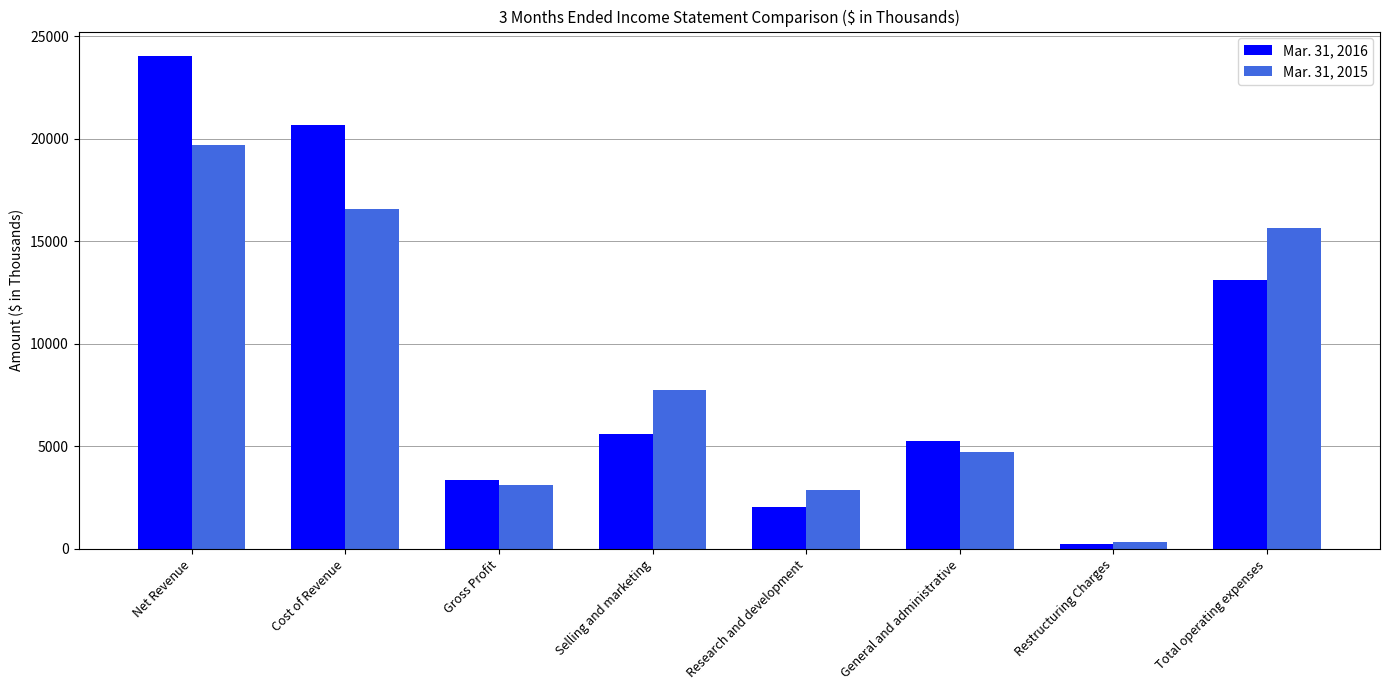

What is the spread (max minus min) of values at Restructuring Charges?

100